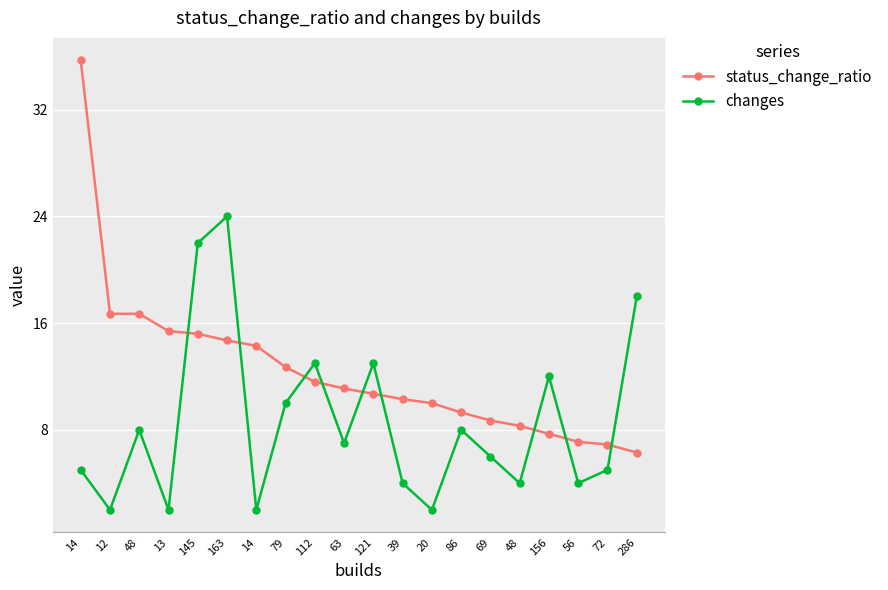

Where does the status_change_ratio series first go above 11?

14